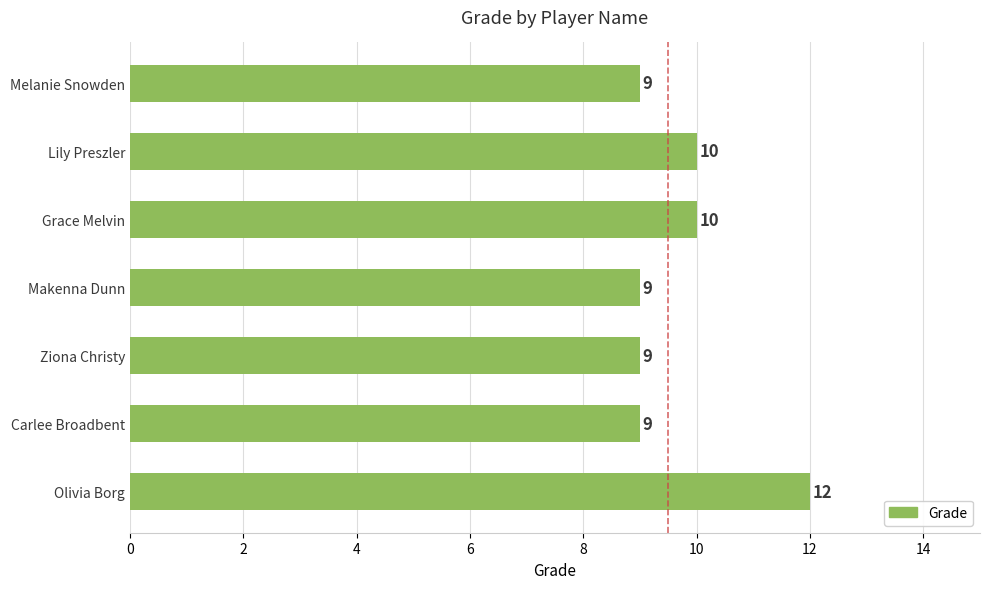

Is it true that the value at Carlee Broadbent is 5?

False